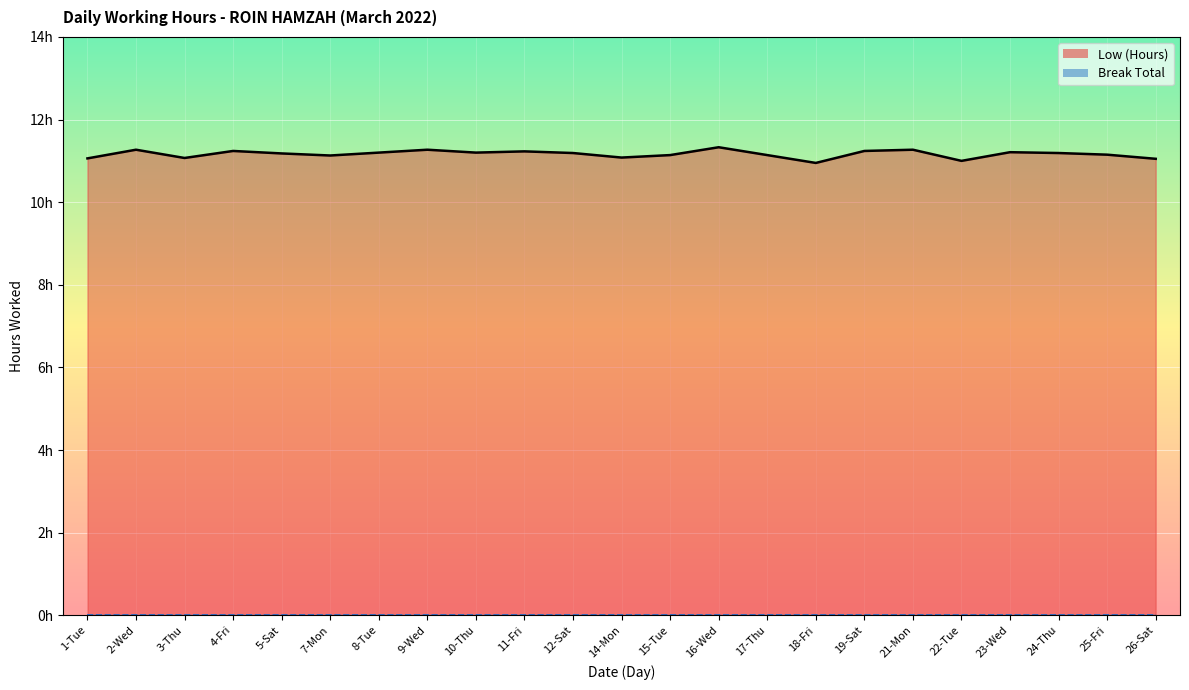

Which has a higher value, 25-Fri or 11-Fri?

11-Fri